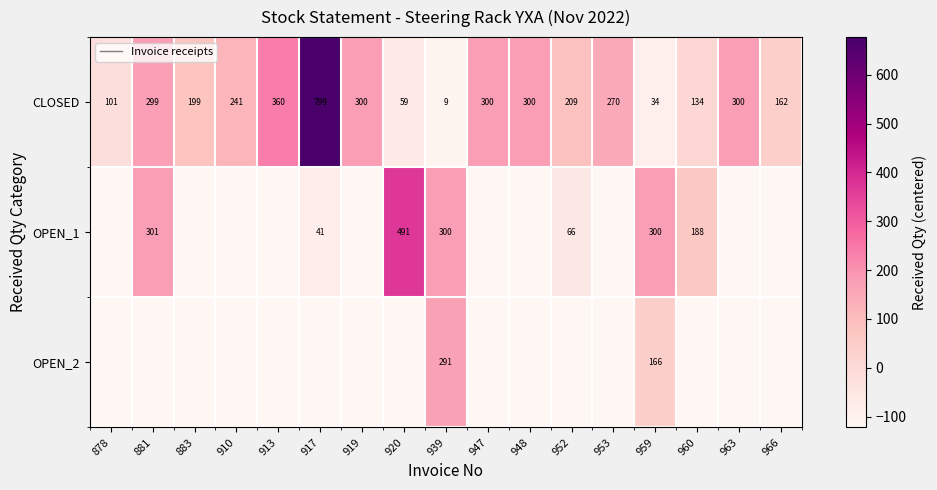

How many categories are shown in the chart?

17